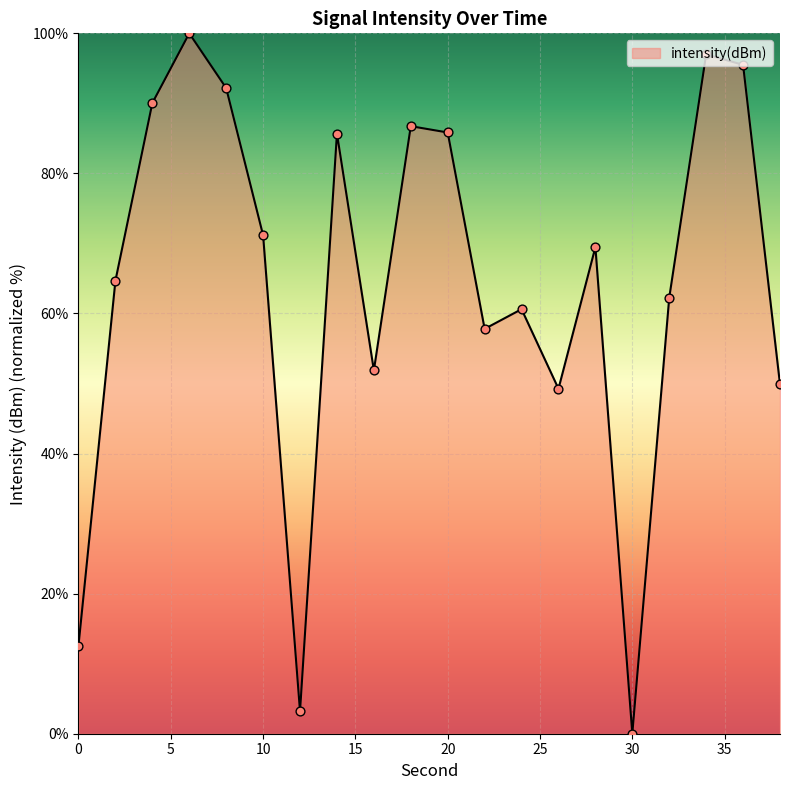

What is the greatest value displayed?

100.0